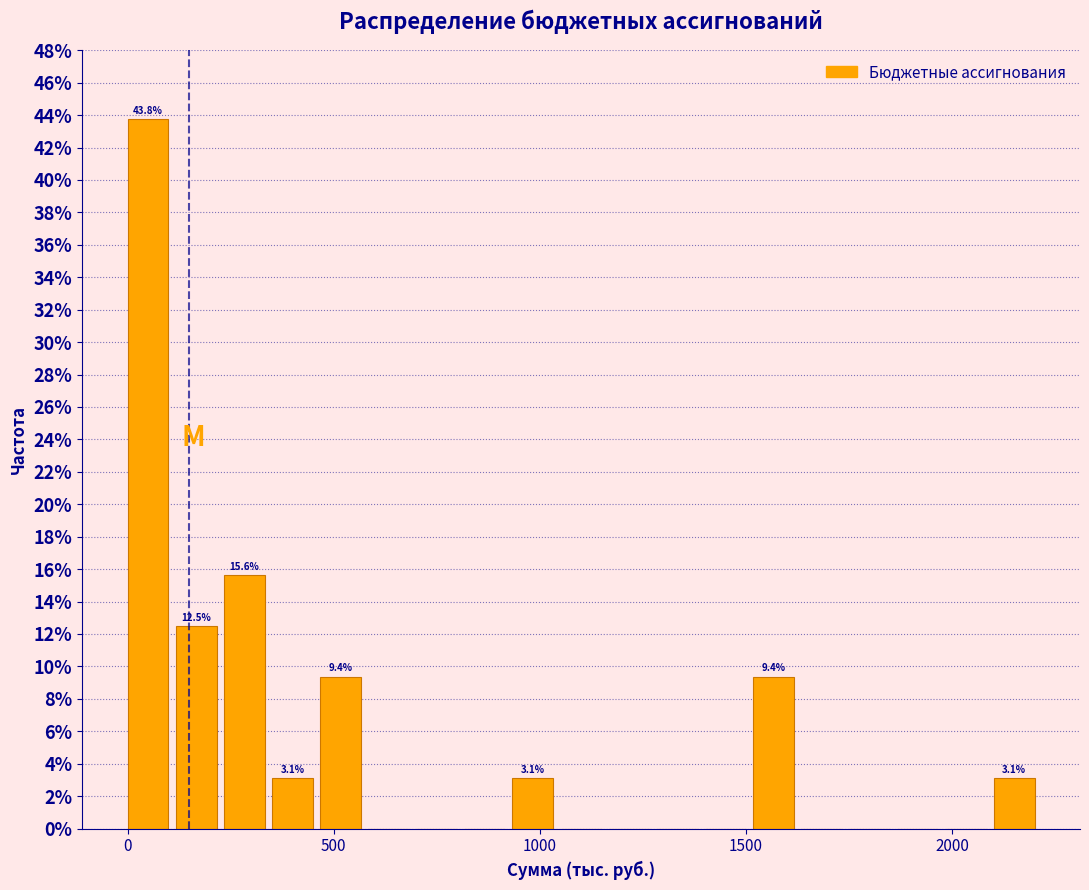

Around what value on the x-axis is the tallest bar? Give the approximate position of its centre, as read against the axis.

50